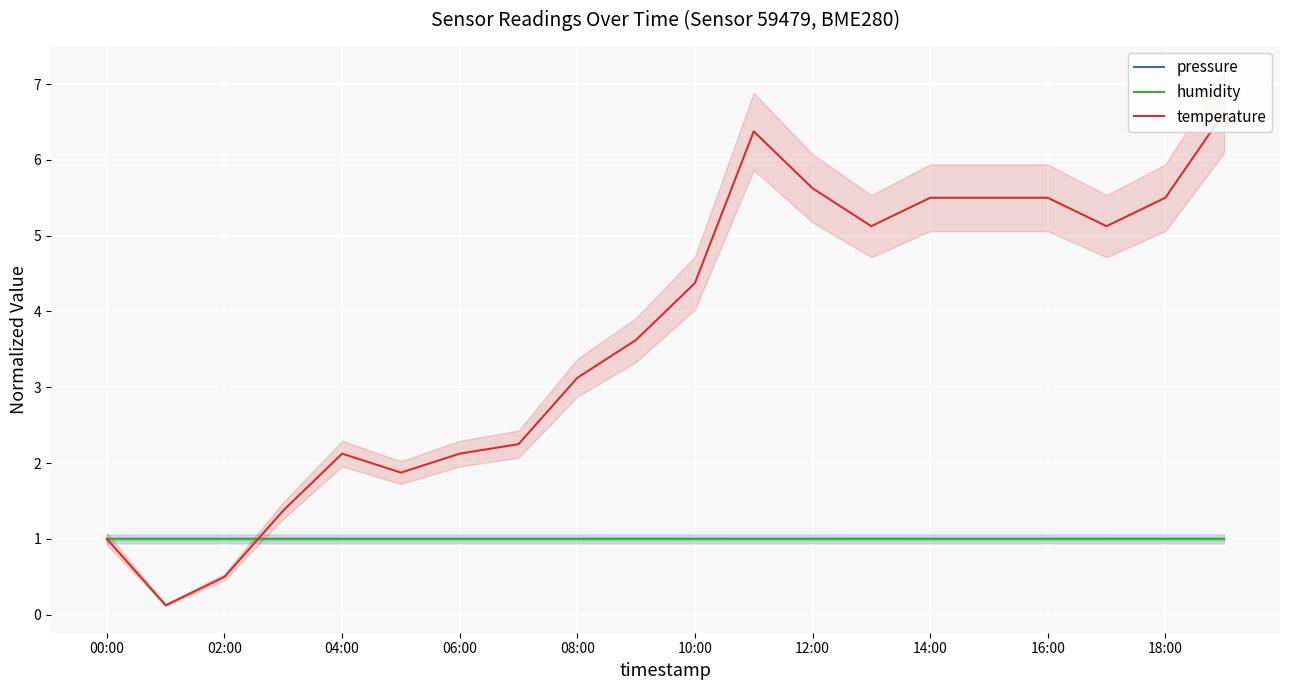

What is the difference between the temperature values at 12:00 and 00:00?

4.6